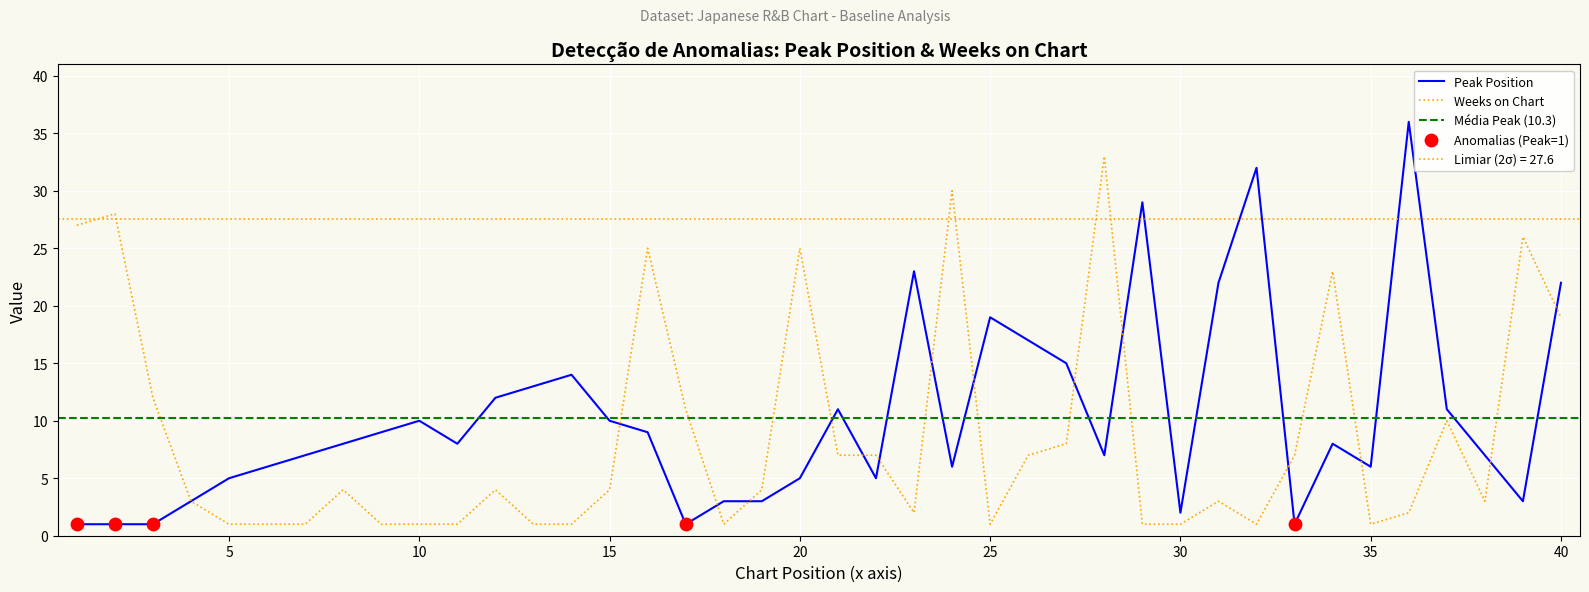

Which series has the largest total across all categories?

Peak Position